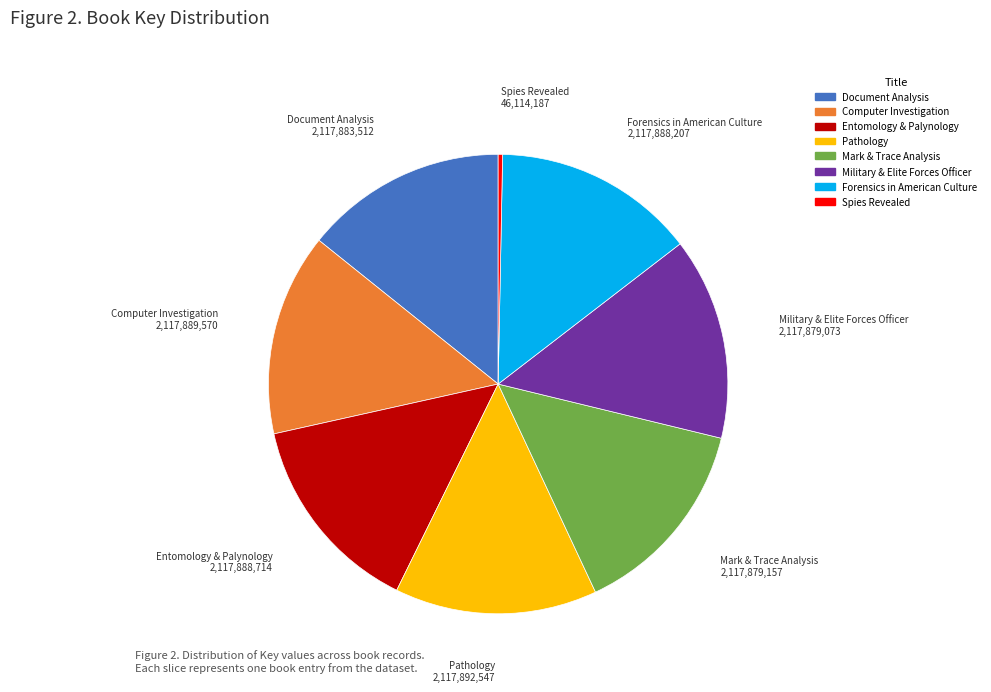

How many segments does this pie chart have?

8